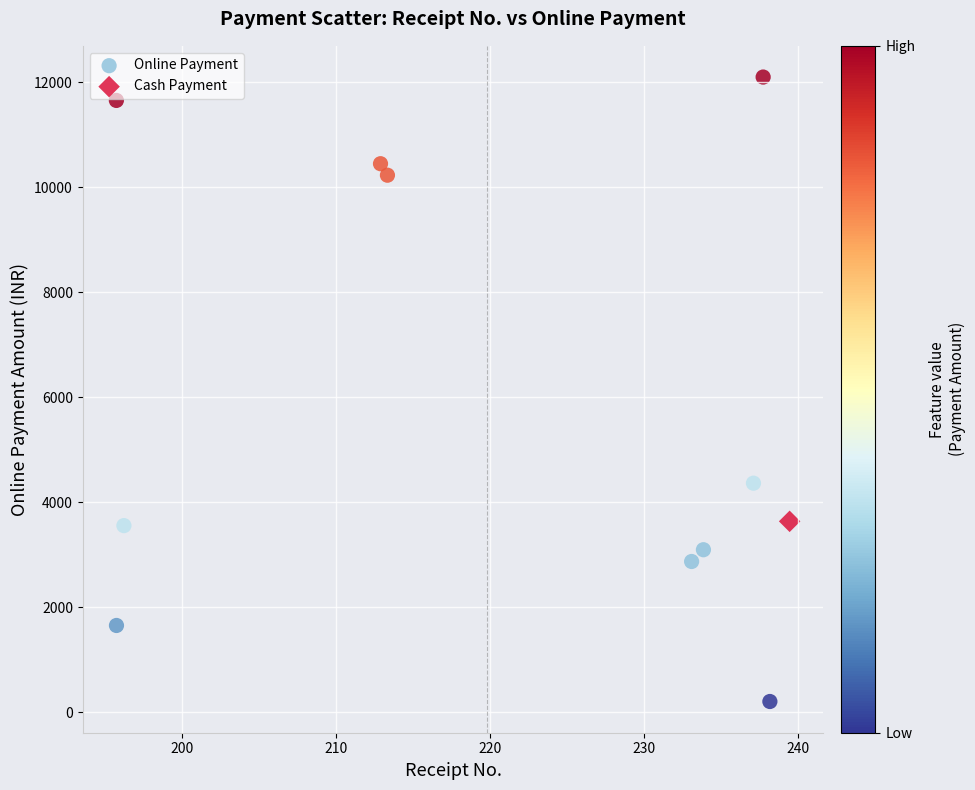

What are all the series names shown in the legend?

Online Payment, Cash Payment